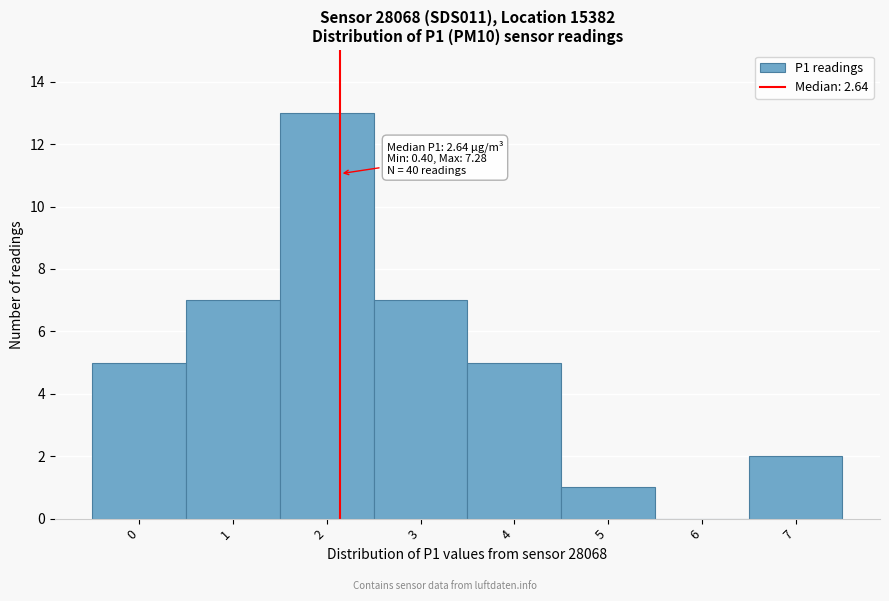

Reading left to right, extract all data points from this chart.

0=5	1=7	2=13	3=7	4=5	5=1	6=0	7=2